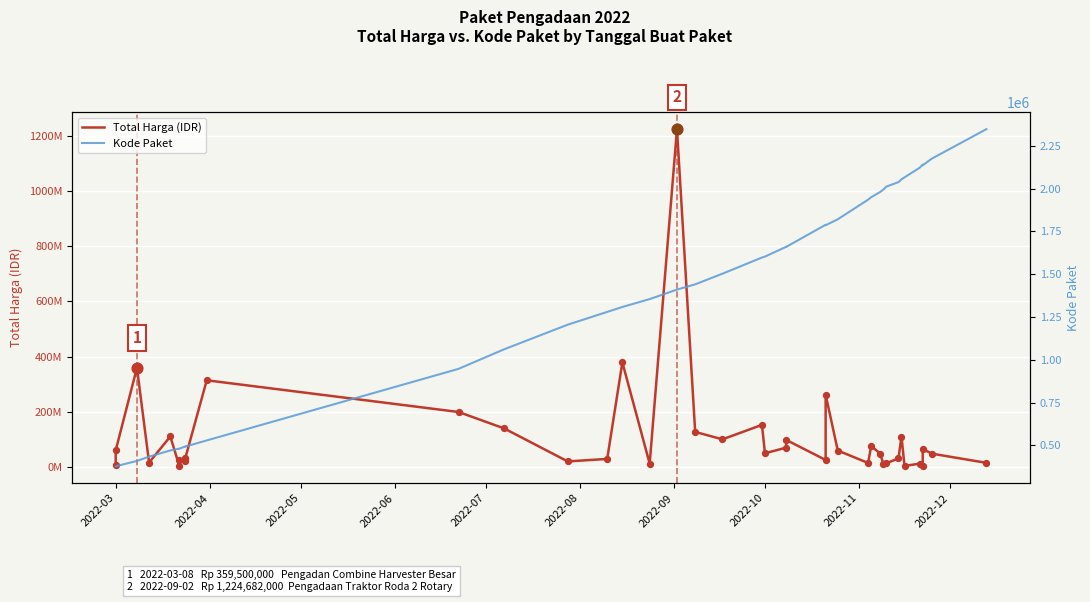

Which series has the largest Y range (max minus min)?

Total Harga (IDR)